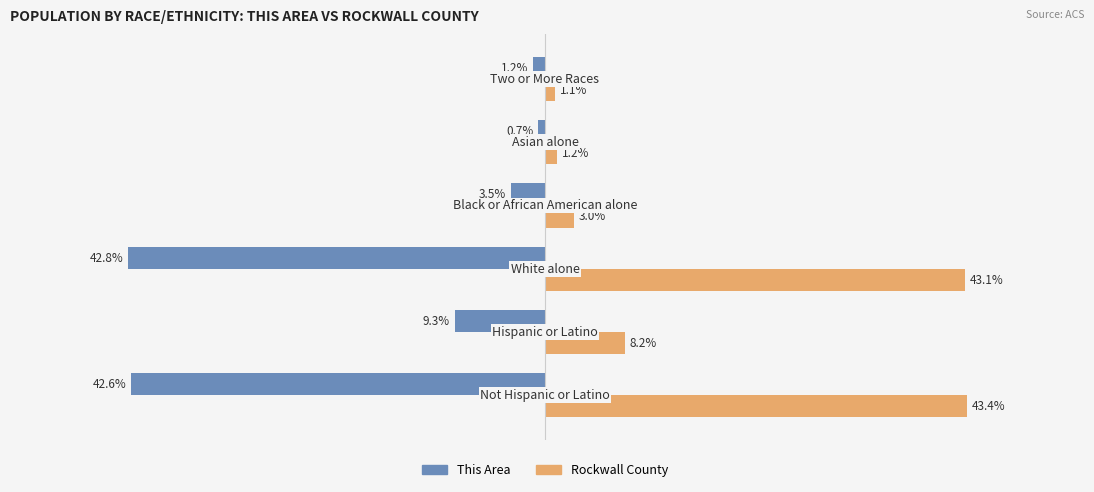

Which series has the widest spread of values?

Rockwall County